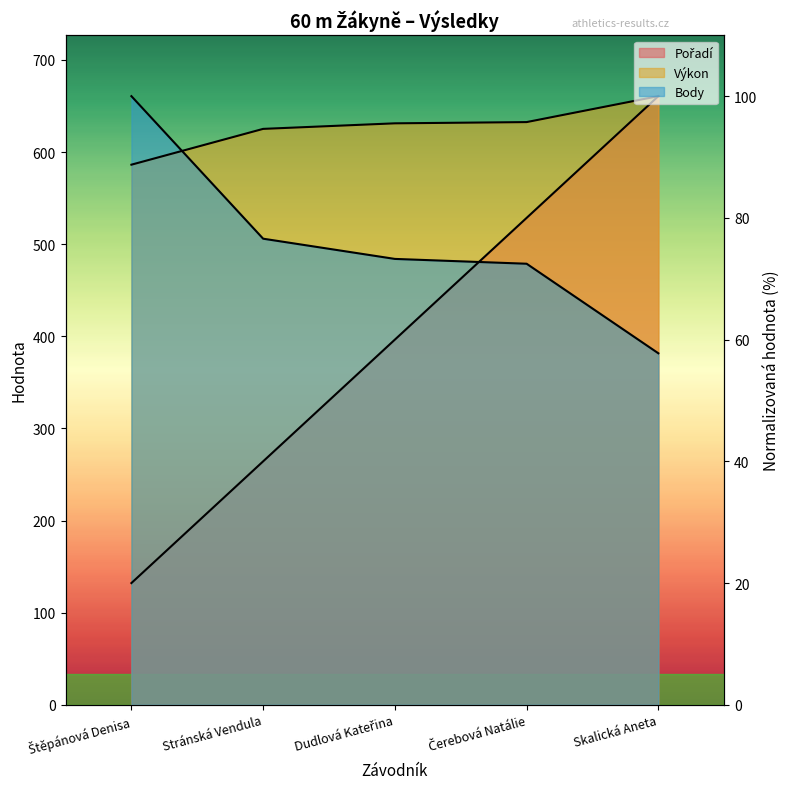

Which series has the largest total across all categories?

Výkon